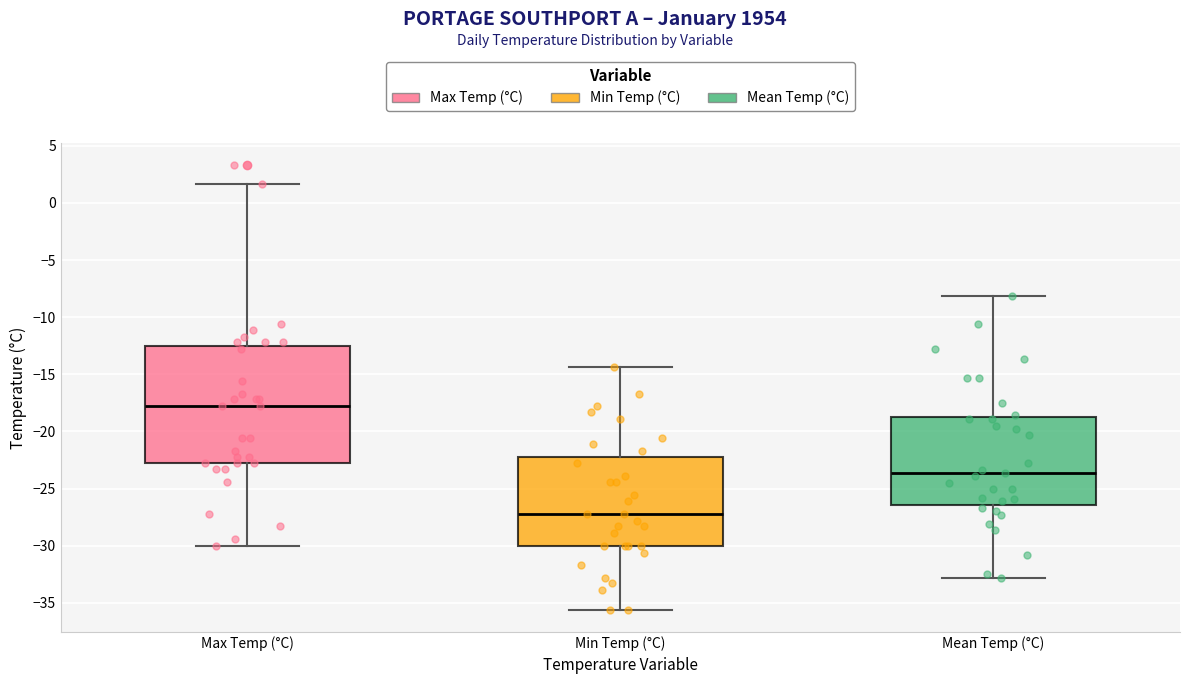

Where is the lower edge of the box for Min Temp (°C) on the y-axis? The values are not printed on the chart, so give them approximately, as read against the axis.

-30.0